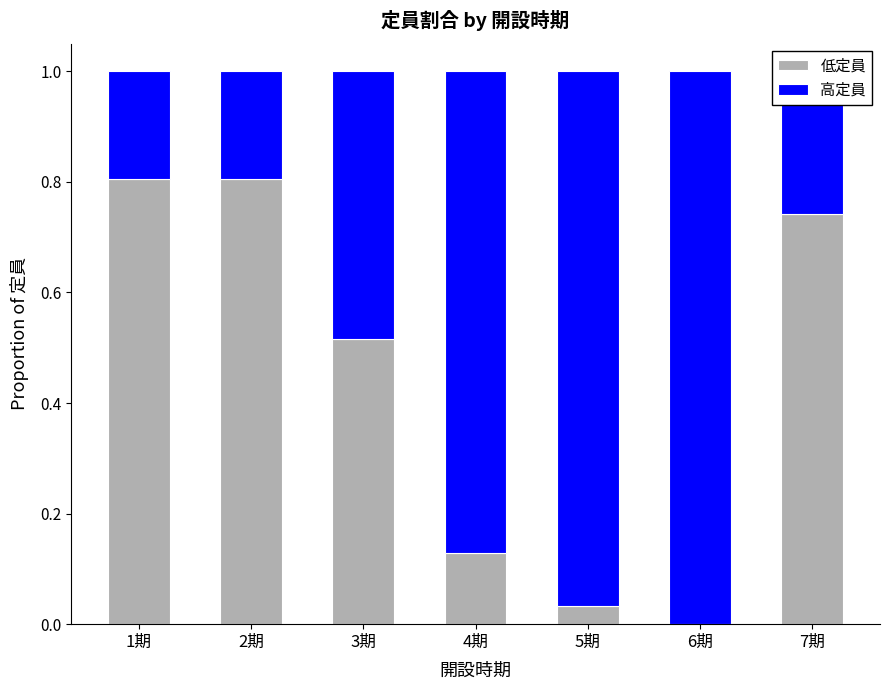

The value of 低定員 at 5期 is 0.0. True or false?

True